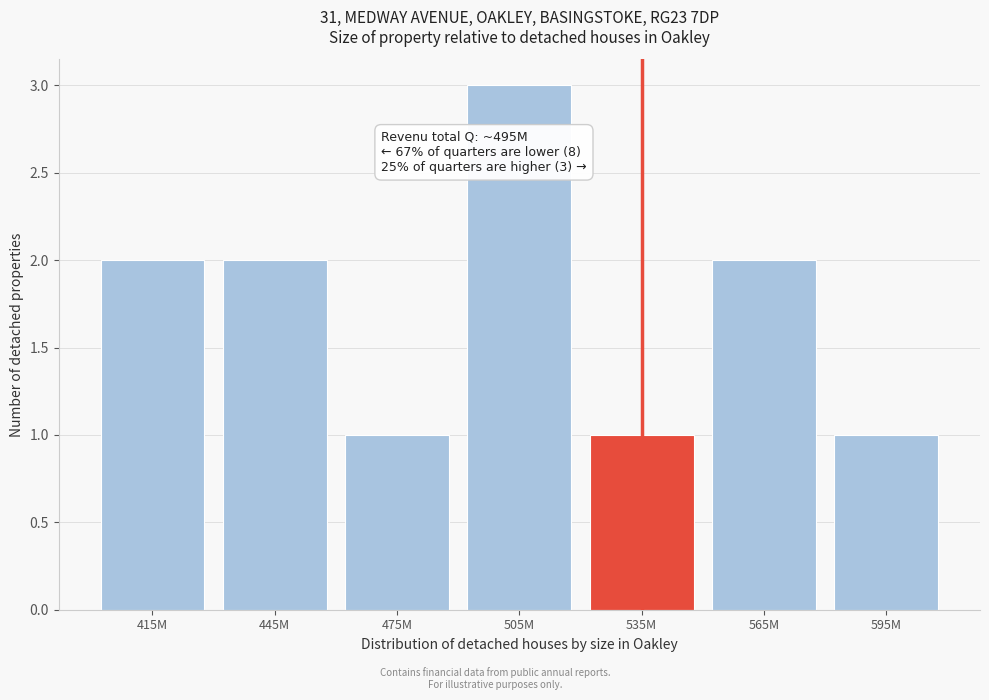

Reading left to right, list all the values displayed in this chart.

415M=2	445M=2	475M=1	505M=3	535M=1	565M=2	595M=1